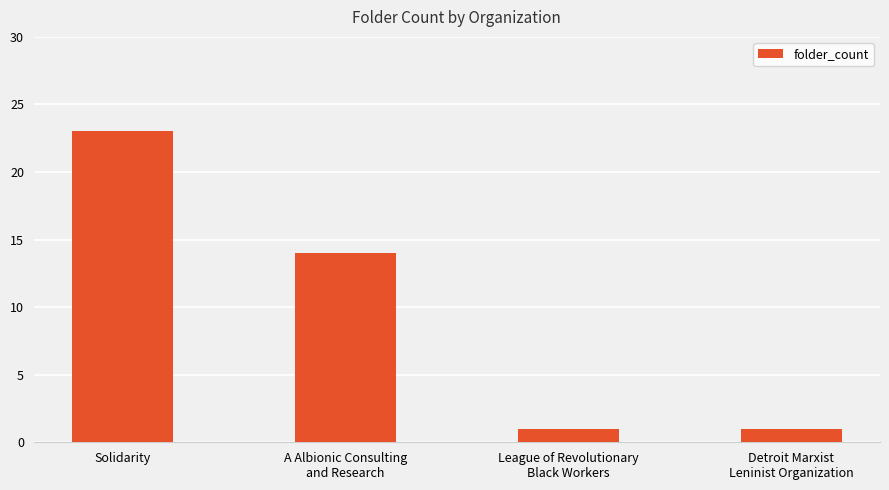

What is the average value?

10